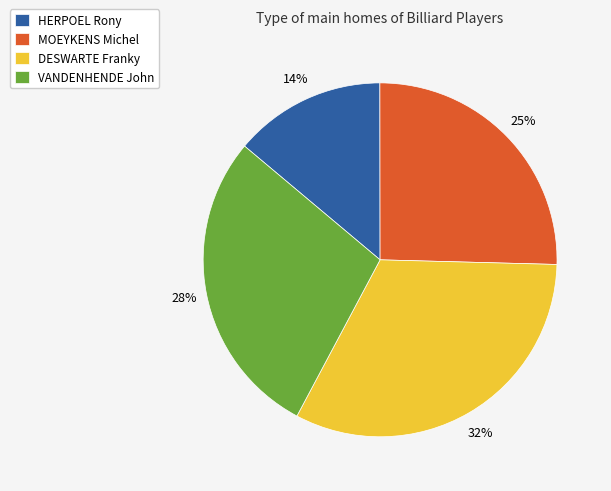

What is the largest slice in the pie chart?

DESWARTE Franky